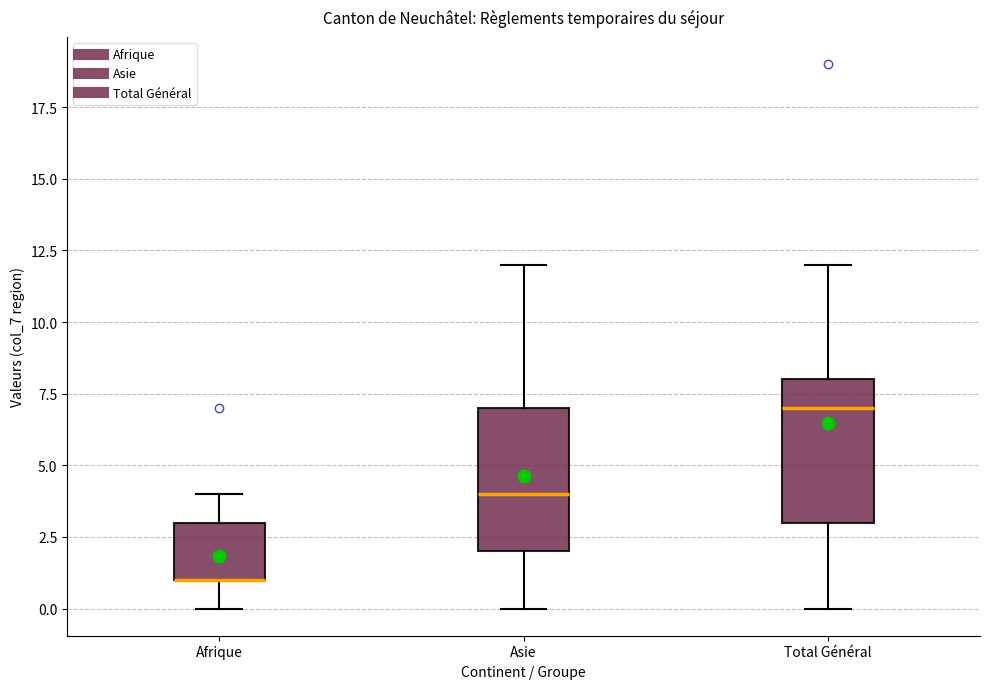

Where does the upper whisker of the box for Afrique end on the y-axis? The values are not printed on the chart, so give them approximately, as read against the axis.

4